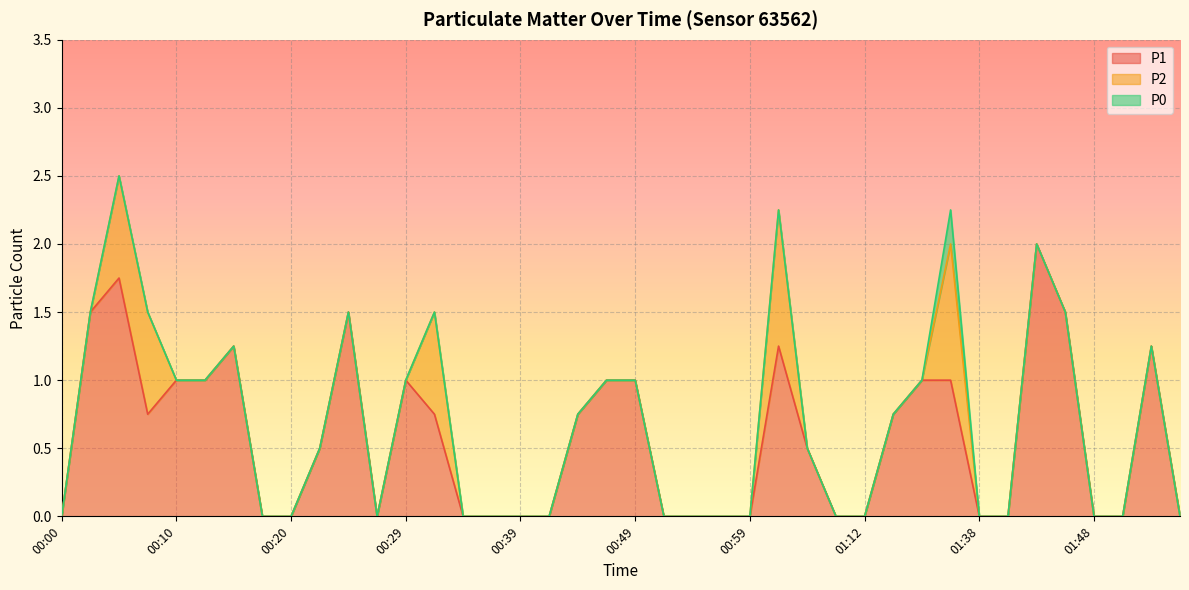

True or false: P0 has more than 0 interior local peaks.

True